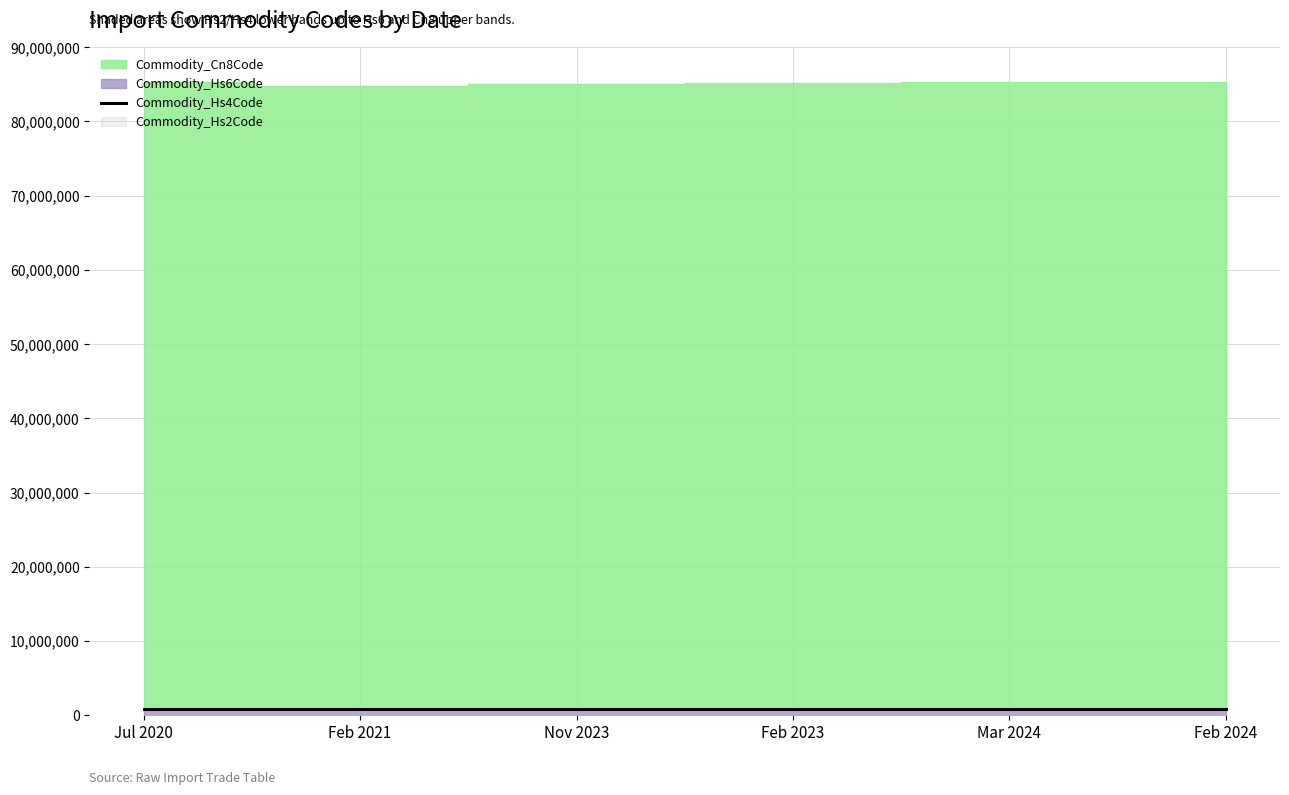

Reading left to right, what are all the values shown in this chart?

Jul 2020=852691	Feb 2021=847170	Nov 2023=850760	Feb 2023=851769	Mar 2024=852589	Feb 2024=852691